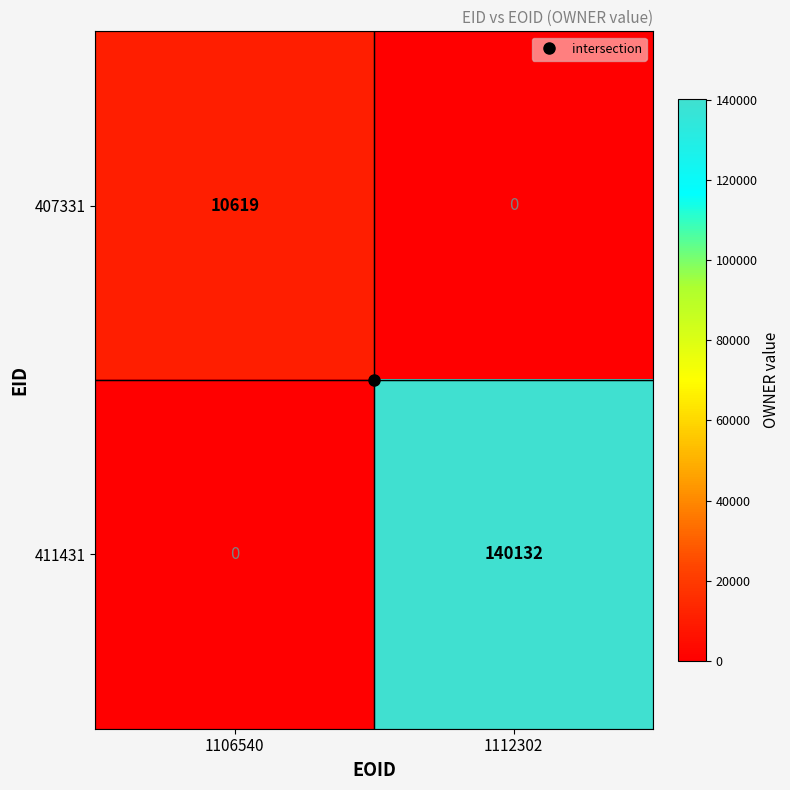

What is the total value across all series at 1112302?

140132